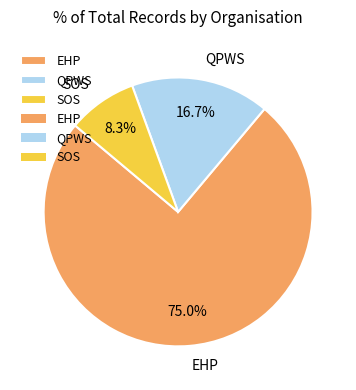

Rank the categories by value from lowest to highest.

SOS, QPWS, EHP